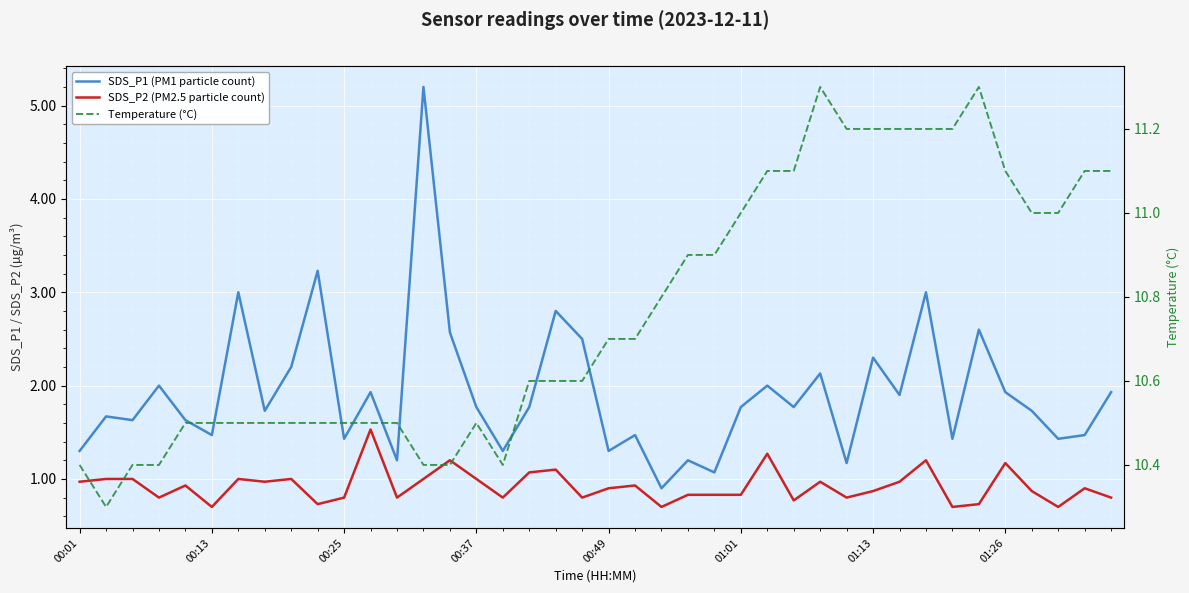

What is the greatest value displayed?

11.3